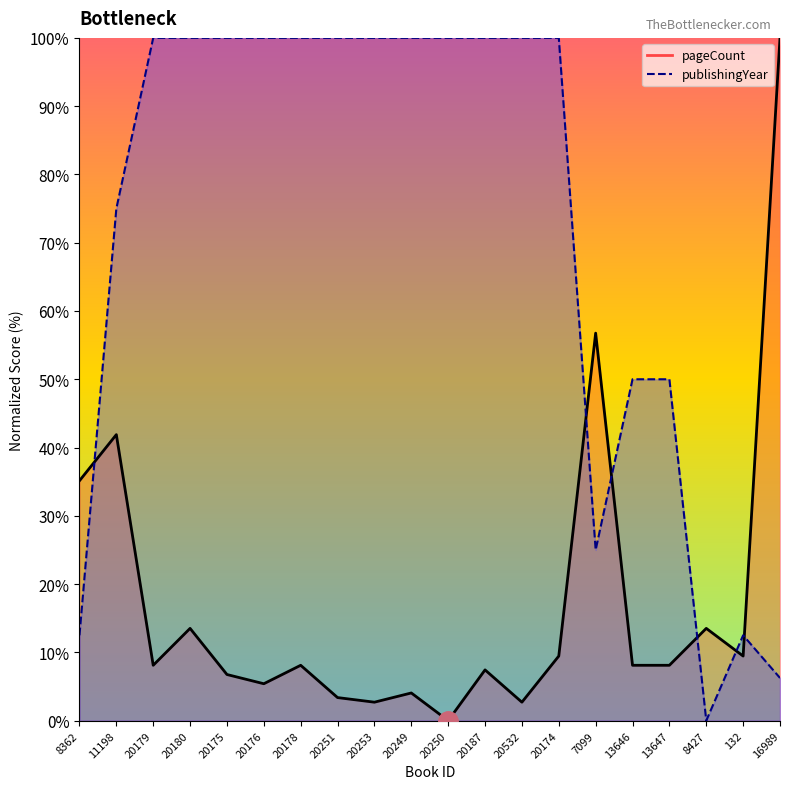

Does the chart have visible grid lines?

No